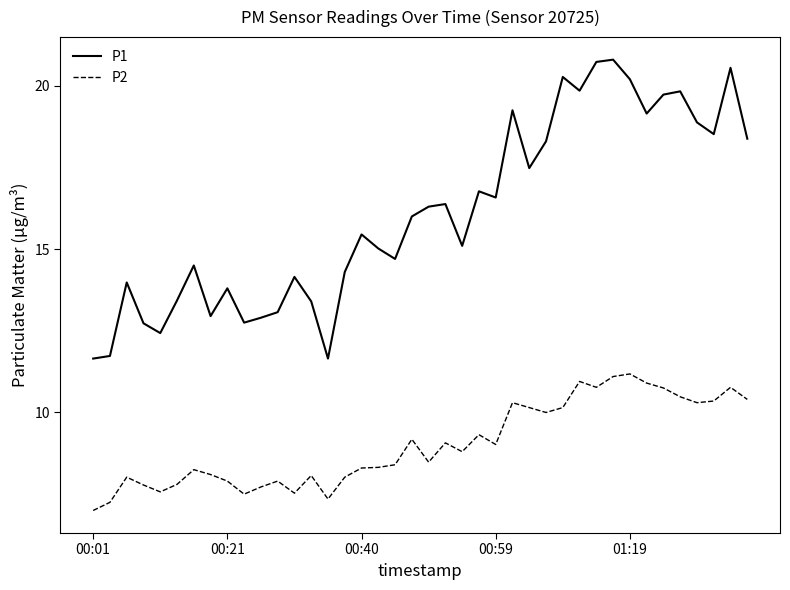

True or false: P1 and P2 intersect in this chart.

False